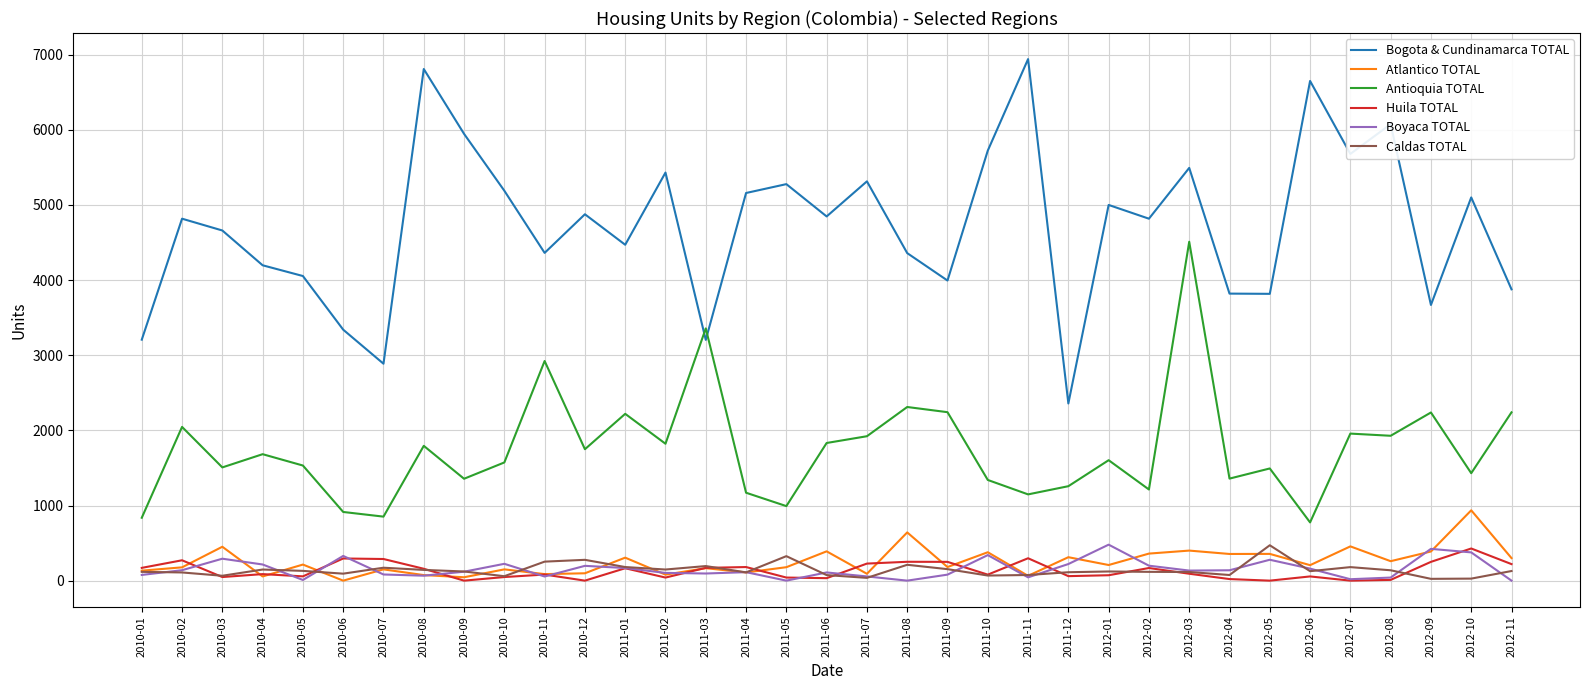

The value of Atlantico TOTAL at 2010-11 is 87. True or false?

True